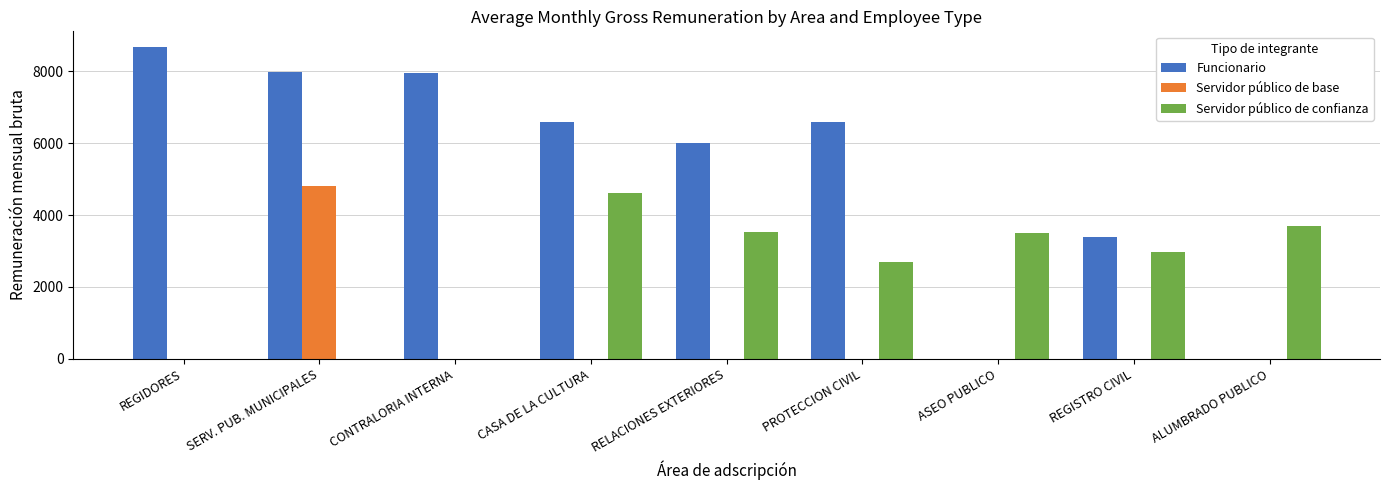

What is the sum of all Servidor público de base values?

4795.9